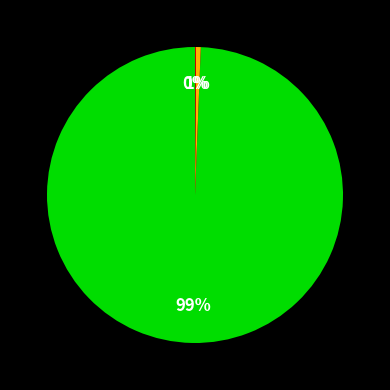

Does any single category account for the majority?

Yes